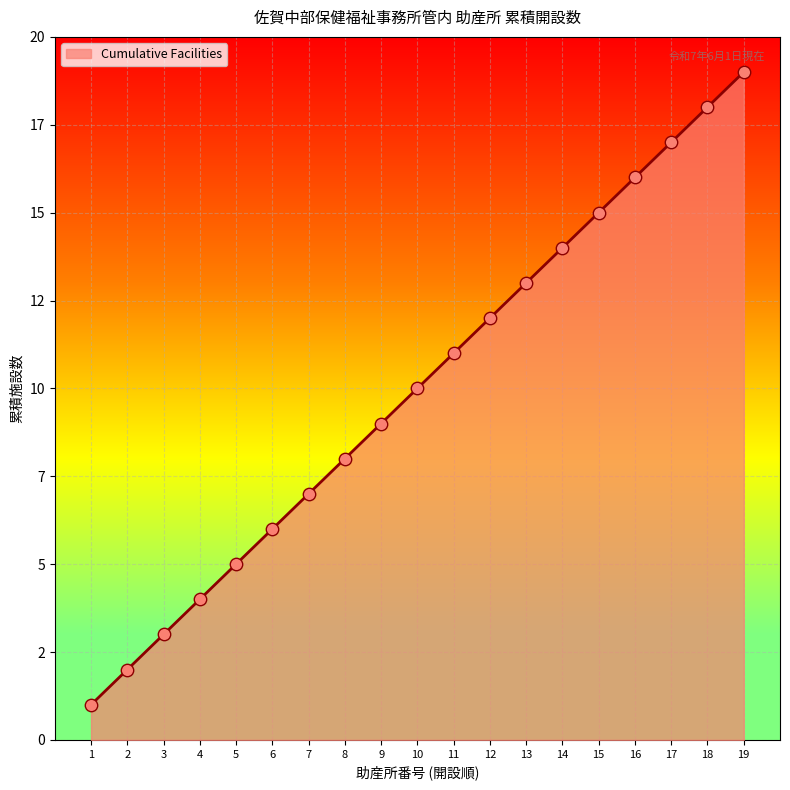

Which has a higher value, 15 or 11?

15